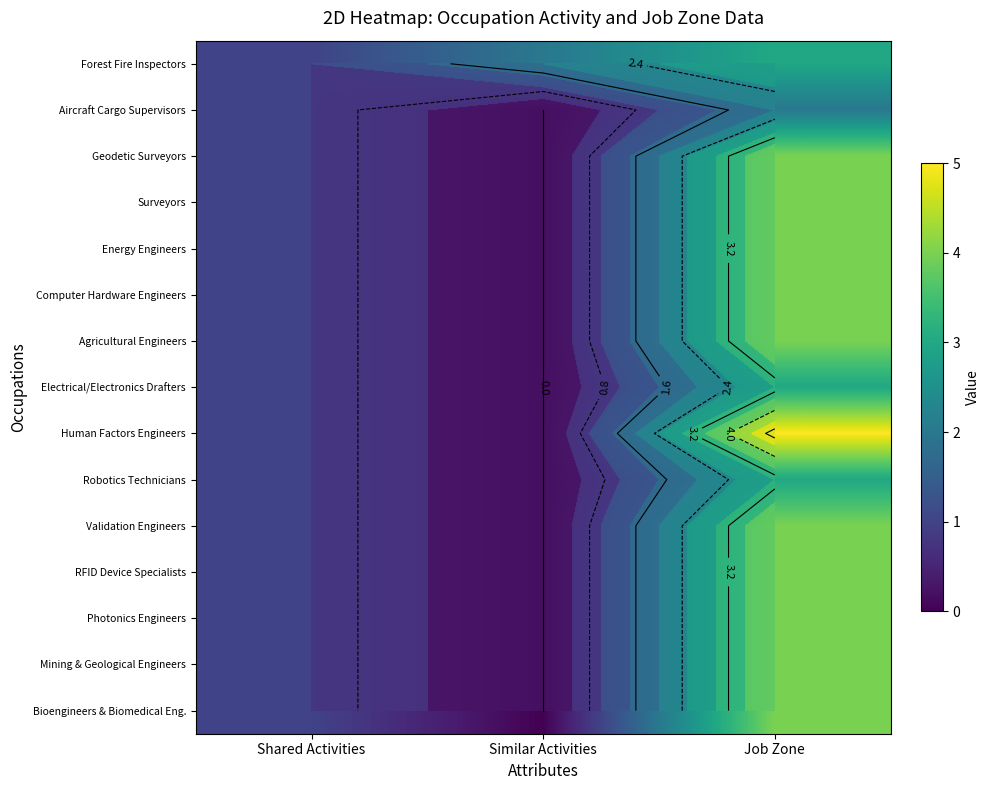

At which label does Robotics Technicians first exceed 1?

Job Zone